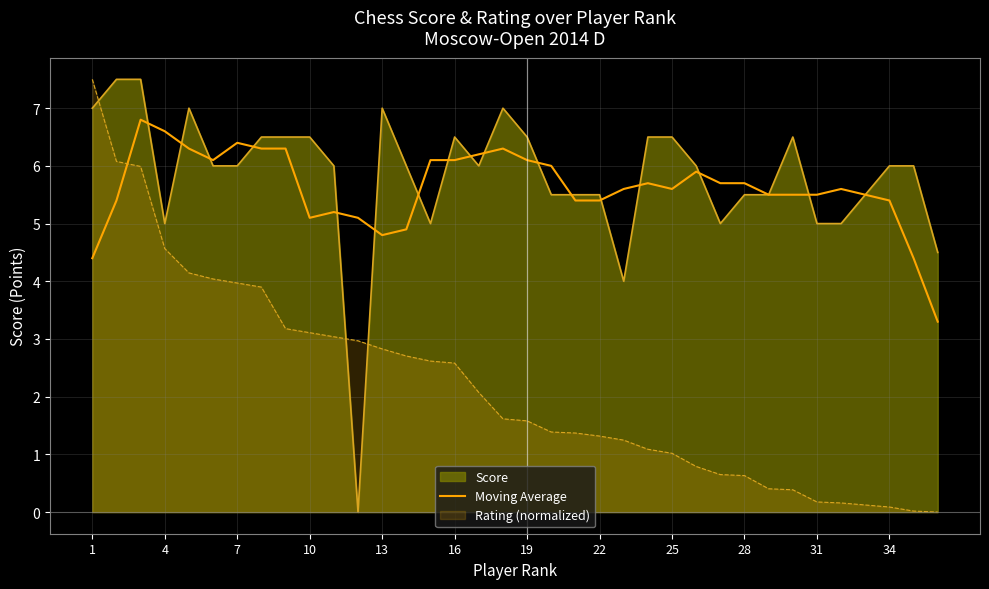

The value of Moving Average at 19 is 2.6. True or false?

False